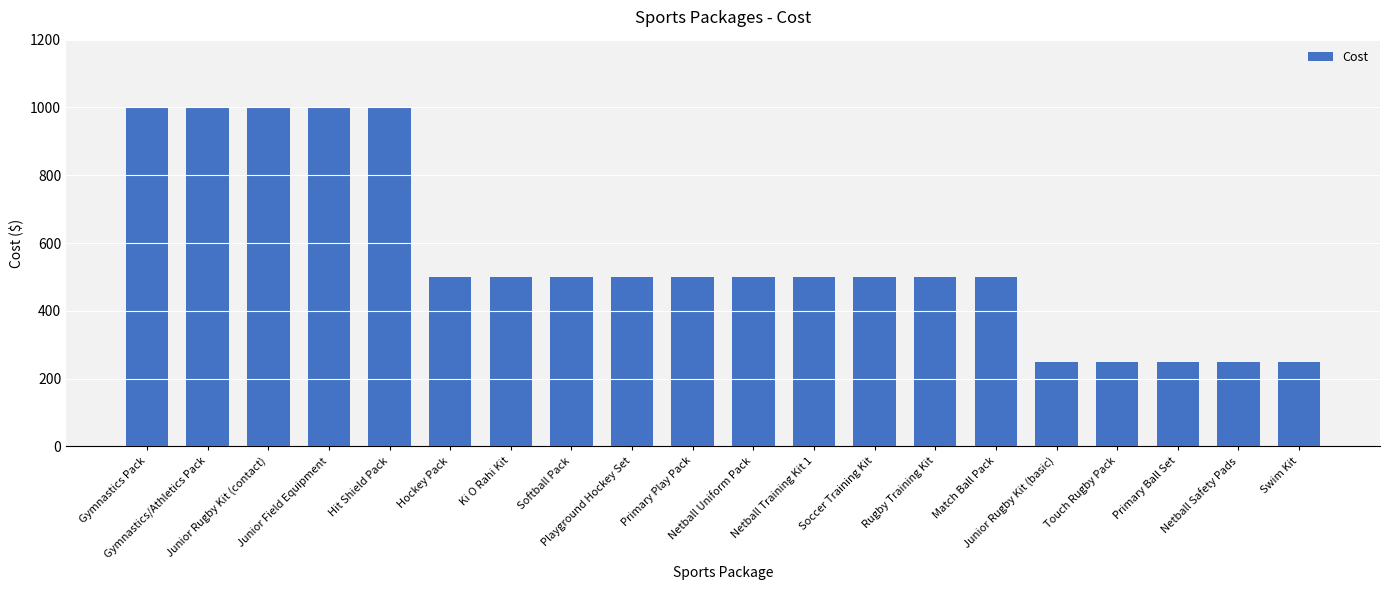

What is the value of the 13th bar from the left?

500